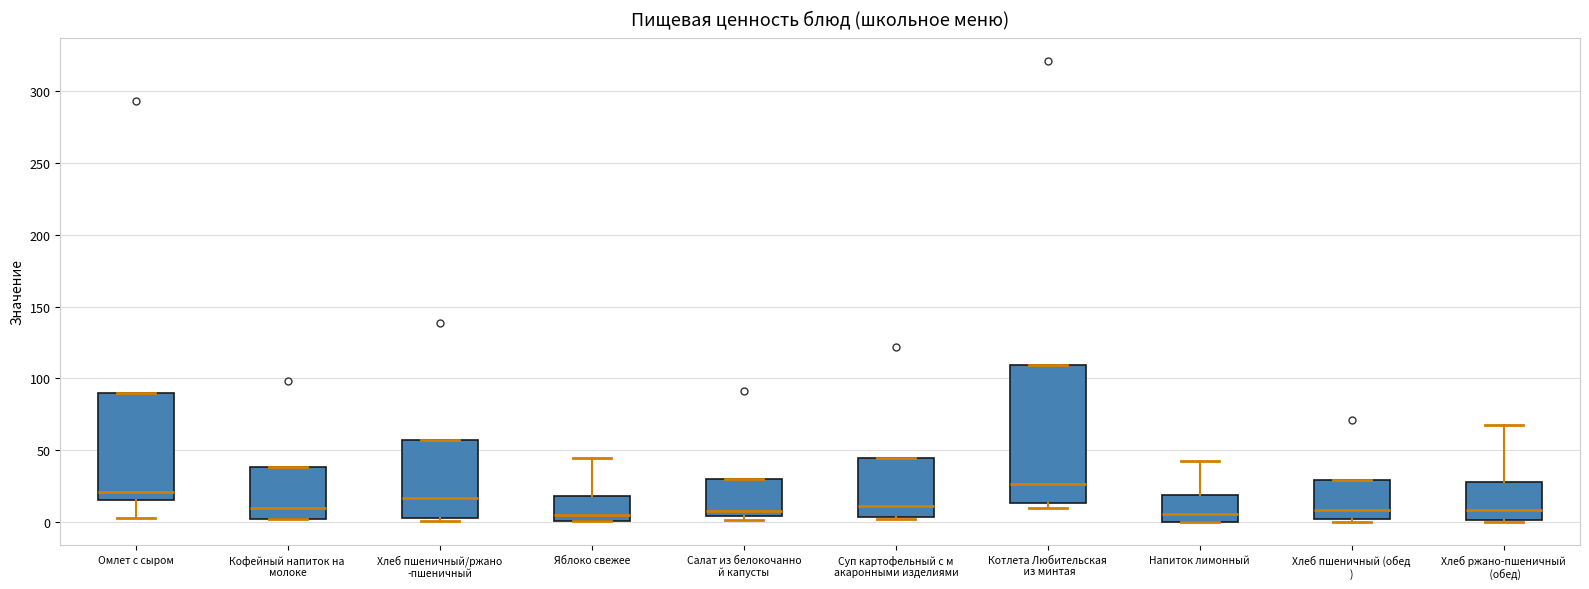

Reading left to right, transcribe this box plot: for each box, give where its median line is, the range the box spans, and where its two whiskers end, as read against the y-axis. The values are not printed on the chart, so give them approximately, as read against the axis.

Омлет с сыром: median 20, box 15 to 90, whiskers 5 to 90
Кофейный напиток на молоке: median 10, box 0 to 40, whiskers 0 to 40
Хлеб пшеничный/ржано -пшеничный: median 15, box 5 to 55, whiskers 0 to 55
Яблоко свежее: median 5, box 0 to 20, whiskers 0 to 45
Салат из белокочанно й капусты: median 5 (just above the box's lower edge), box 5 to 30, whiskers 0 to 30
Суп картофельный с м акаронными изделиями: median 10, box 5 to 45, whiskers 0 to 45
Котлета Любительская из минтая: median 25, box 15 to 110, whiskers 10 to 110
Напиток лимонный: median 5, box 0 to 20, whiskers 0 to 45
Хлеб пшеничный (обед ): median 10, box 0 to 30, whiskers 0 (just below the box's lower edge) to 30
Хлеб ржано-пшеничный (обед): median 10, box 0 to 30, whiskers 0 to 65